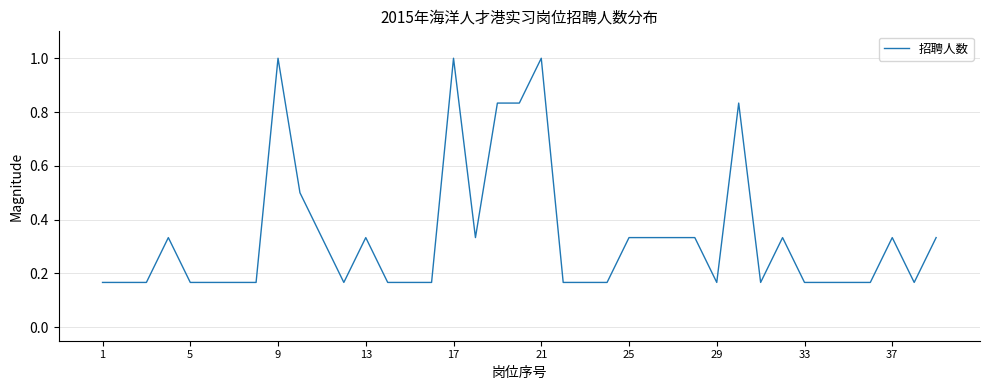

What is the maximum value shown in the chart?

1.0